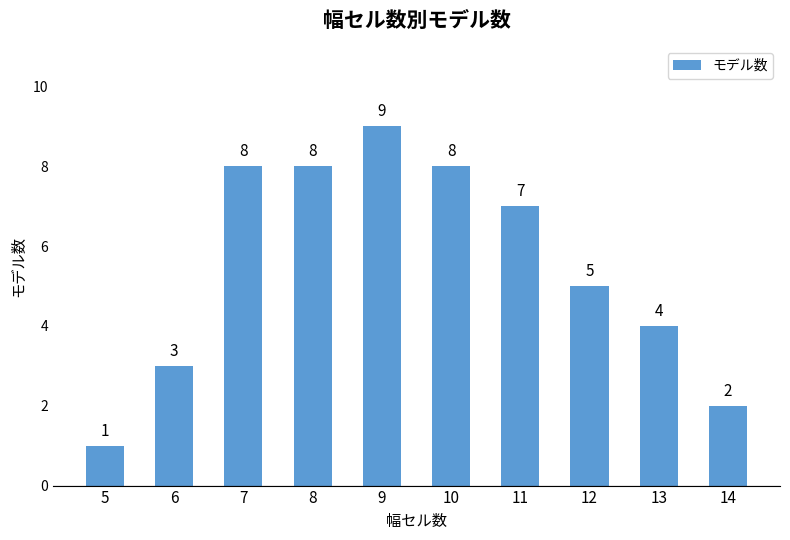

Reading left to right, list all the values displayed in this chart.

1	3	8	8	9	8	7	5	4	2